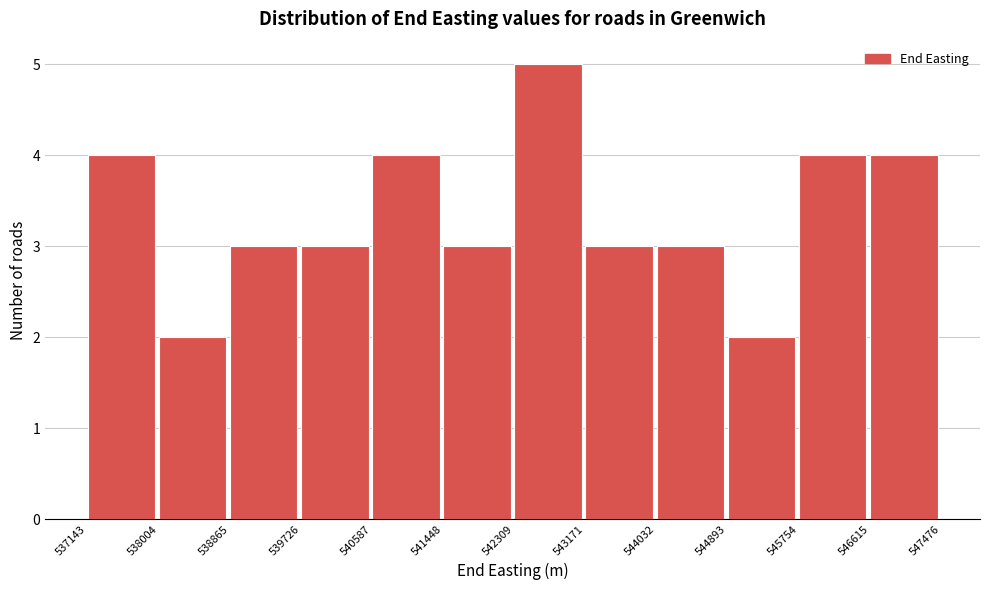

Reading left to right, list every bar in this chart as the range it spans on the x-axis followed by its height. The values are not printed on the chart, so give them approximately, as read against the axis.

537143 to 538004: 4
538004 to 538865: 2
538865 to 539726: 3
539726 to 540587: 3
540587 to 541448: 4
541448 to 542309: 3
542309 to 543171: 5
543171 to 544032: 3
544032 to 544893: 3
544893 to 545754: 2
545754 to 546615: 4
546615 to 547476: 4